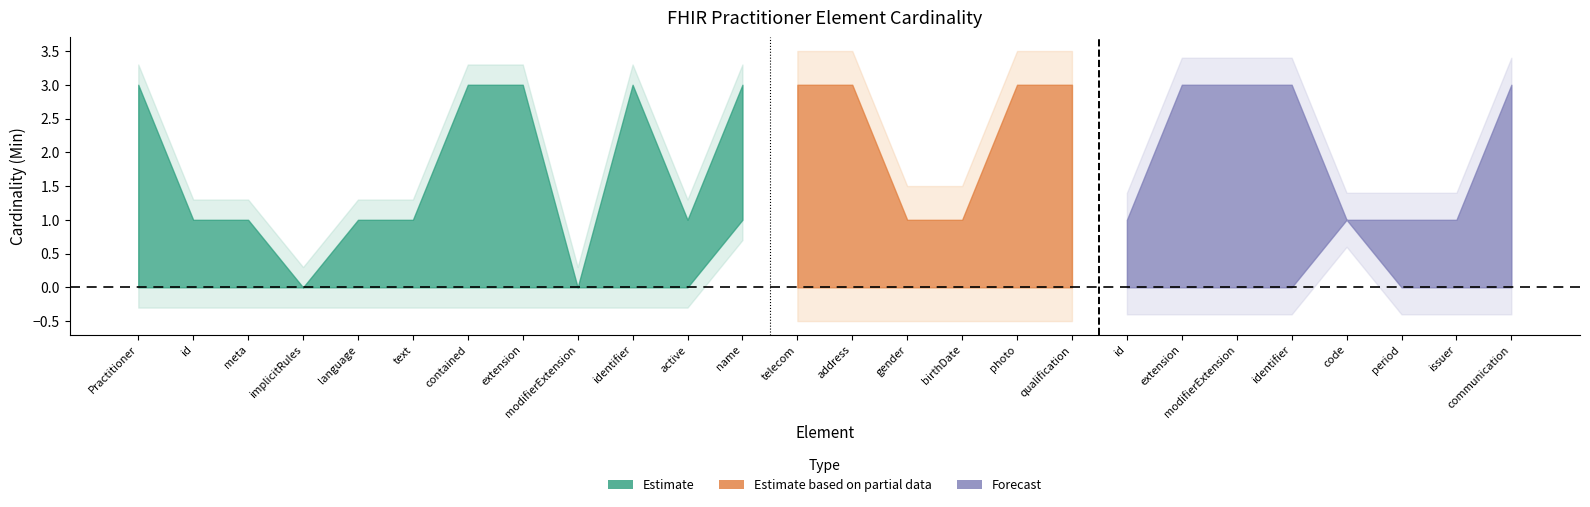

What is the label of the 26th point from the right?

Practitioner